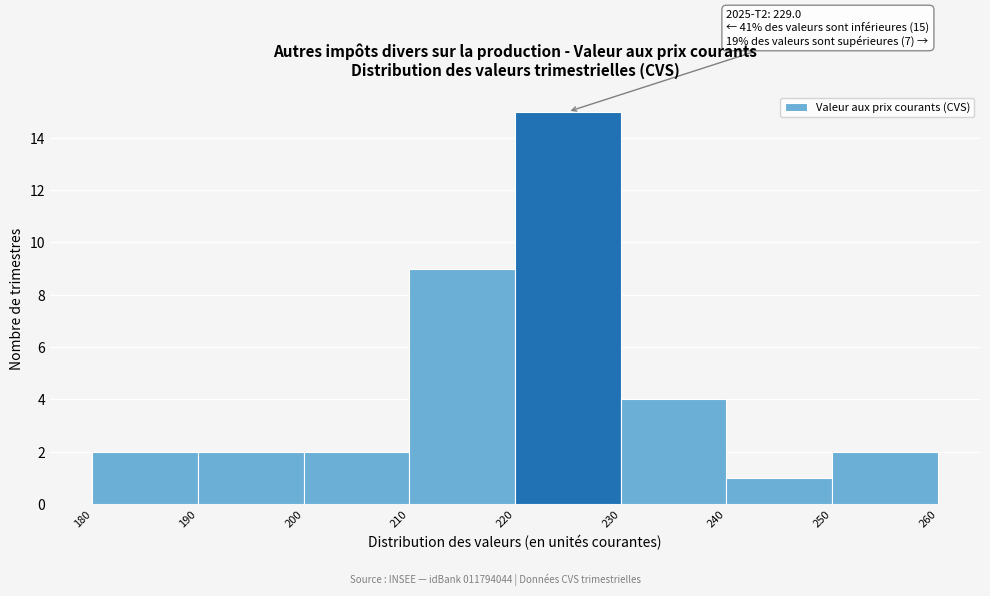

Over which range of the x-axis is the bar tallest?

220 to 230